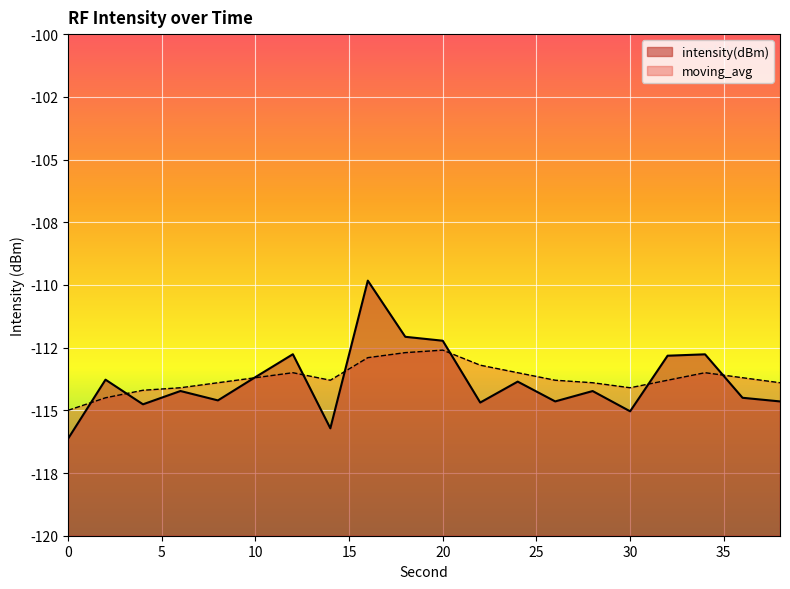

What is the sum of all moving_avg values?

-2274.3